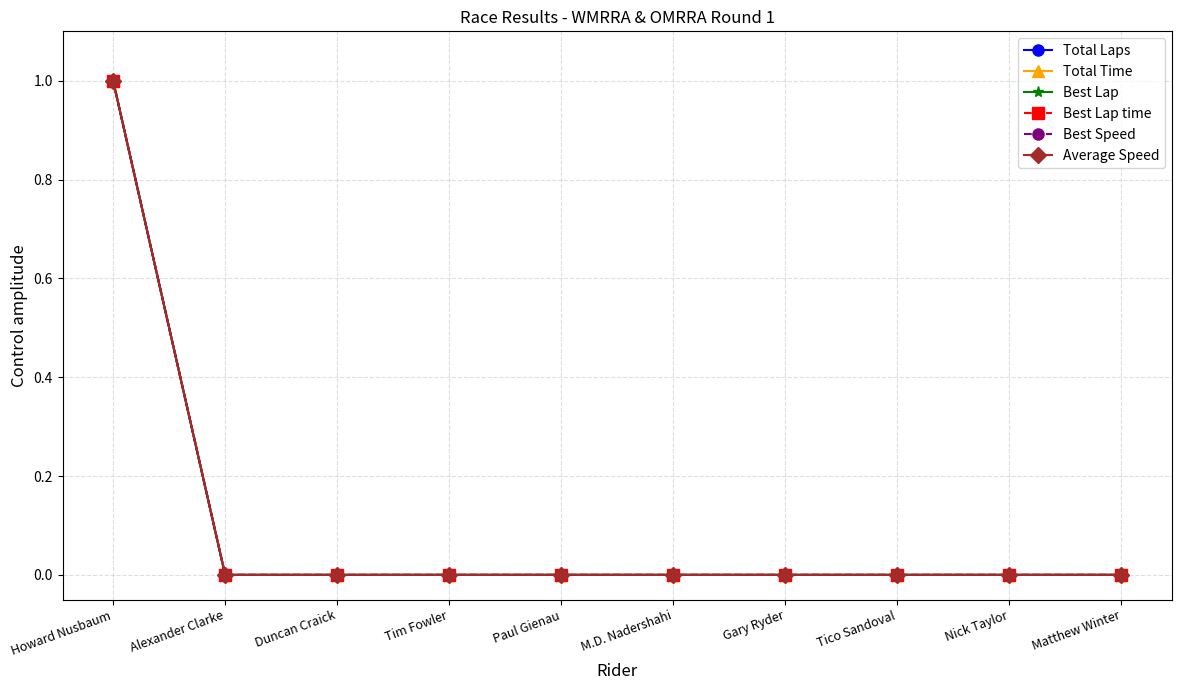

What is the maximum value shown in the chart?

1